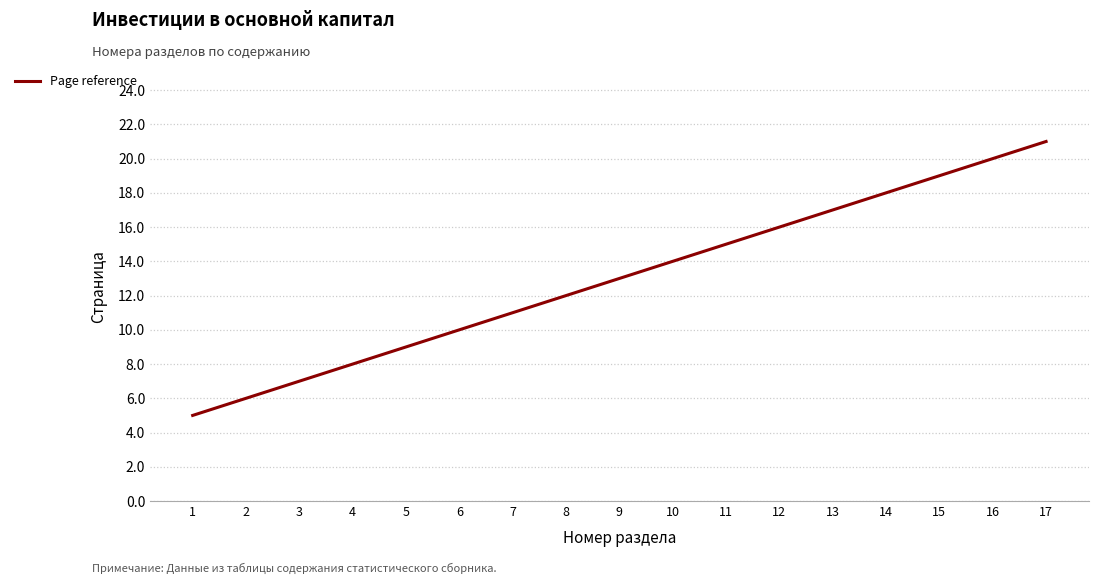

Does the chart display data point markers on the line(s)?

No